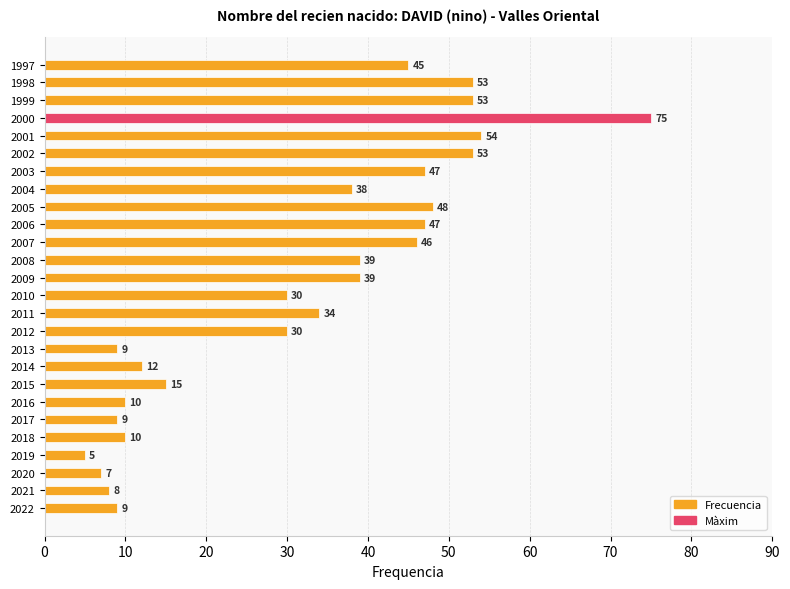

How many bars are there in total?

26